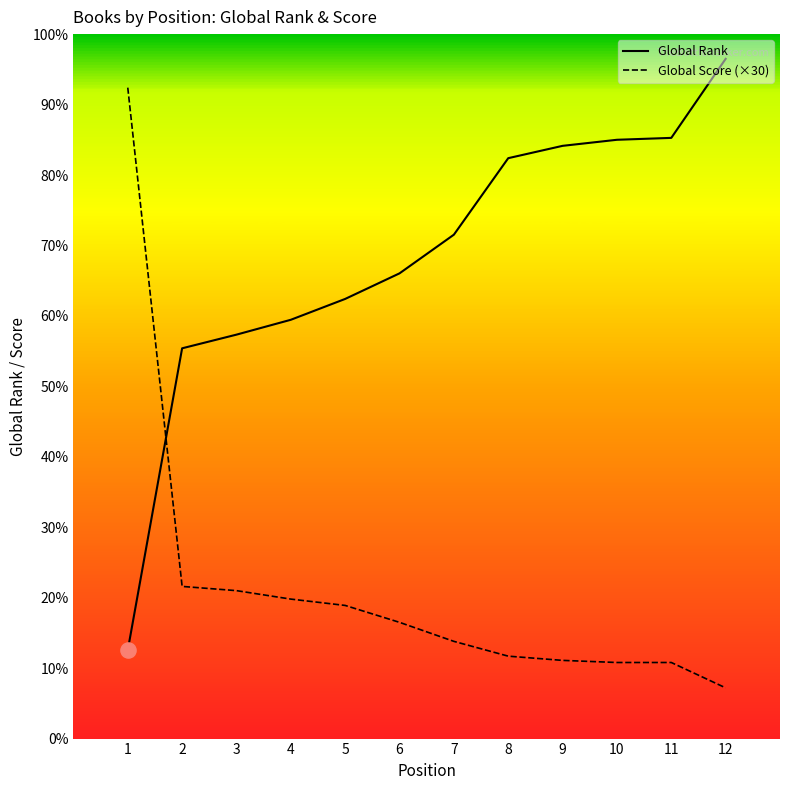

At how many categories does at least one series exceed 2096?

12